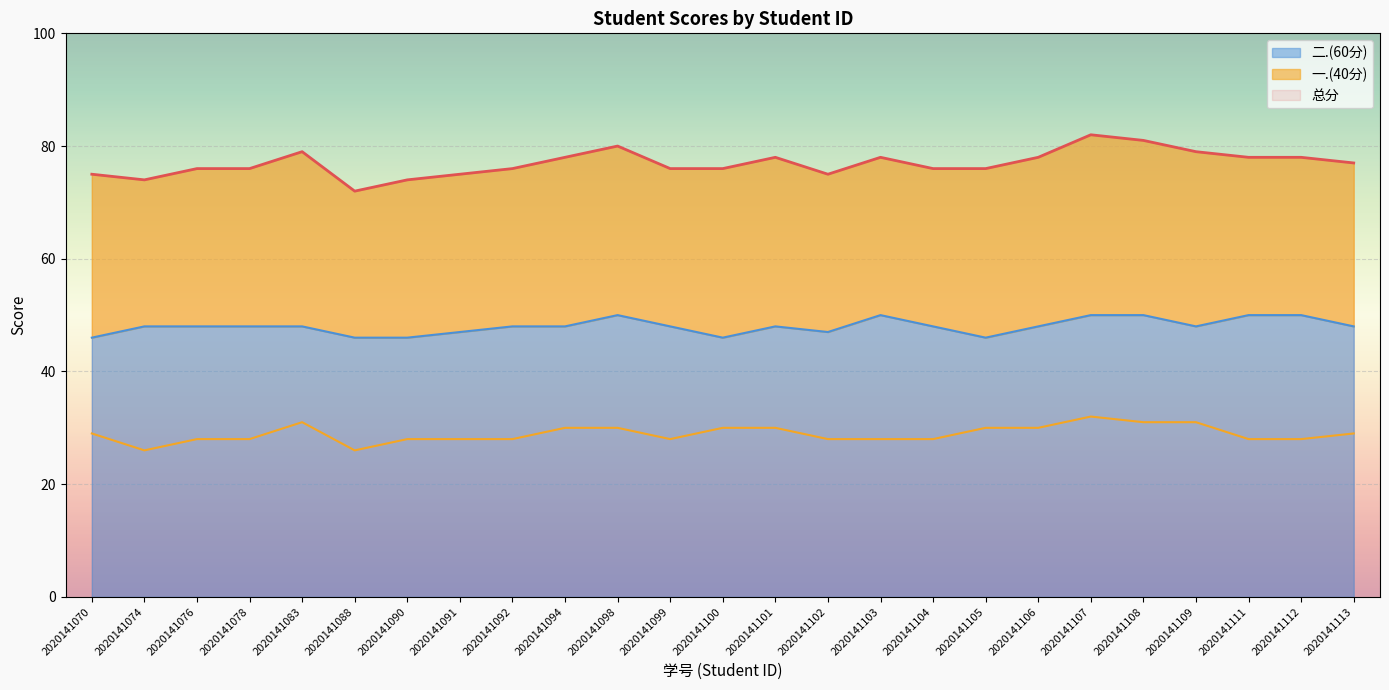

Where is 一.(40分) nearest to the value 29?

2020141070